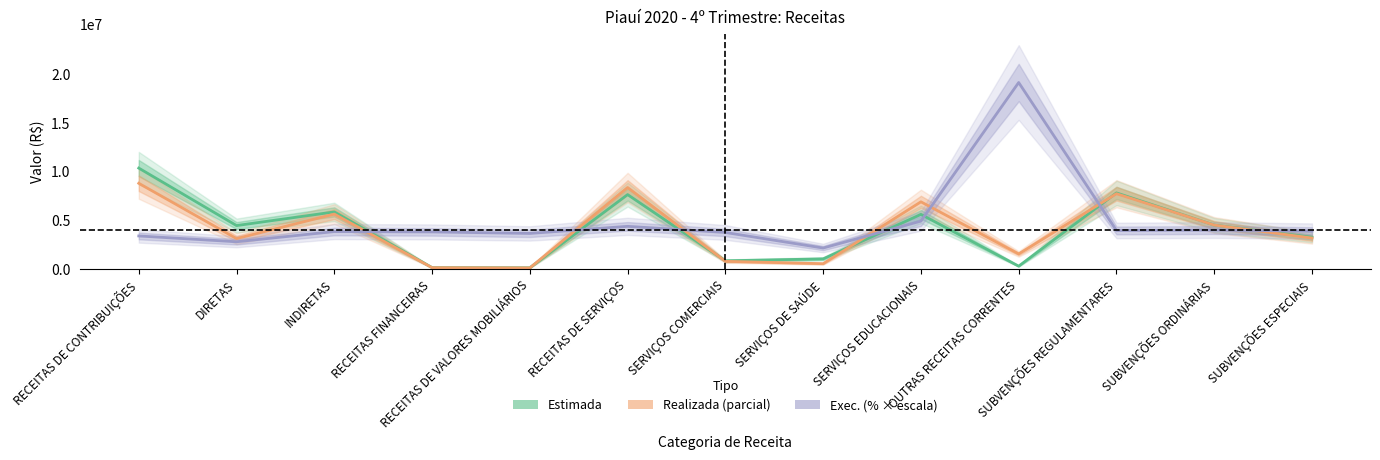

What are all the series names shown in the legend?

Estimada, Realizada, Exec. (% × escala)